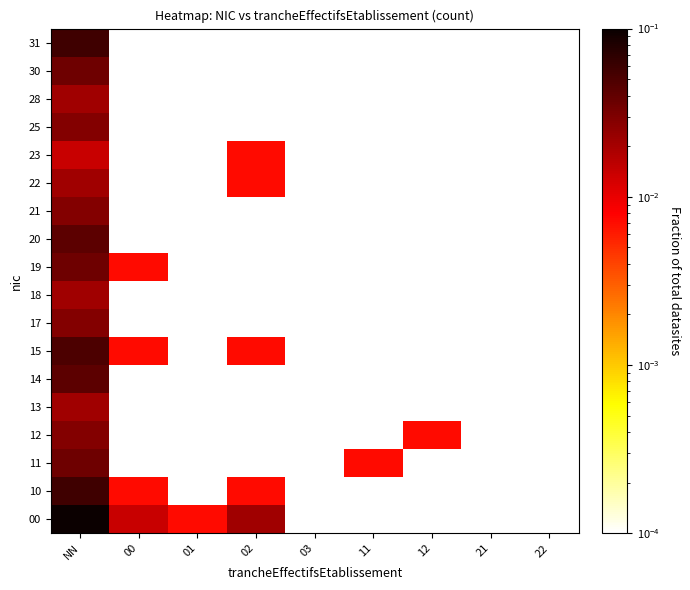

How many values in the 11 series exceed 0?

2